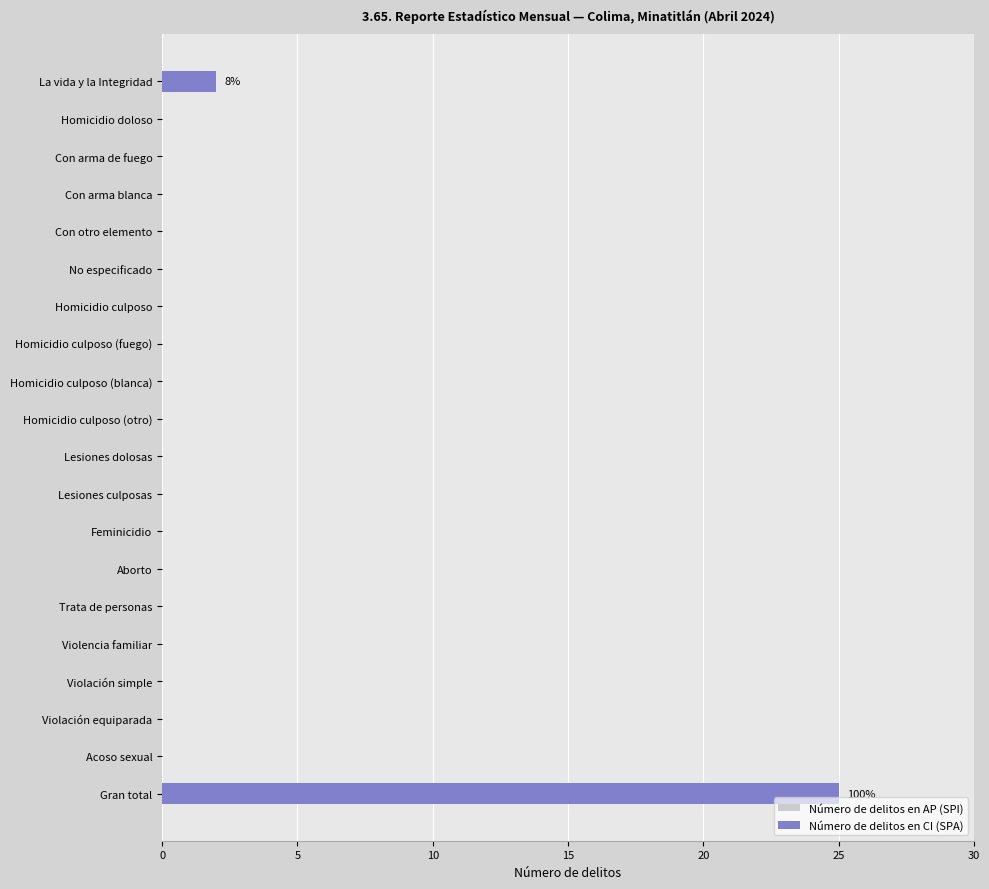

What is the maximum value shown in the chart?

25